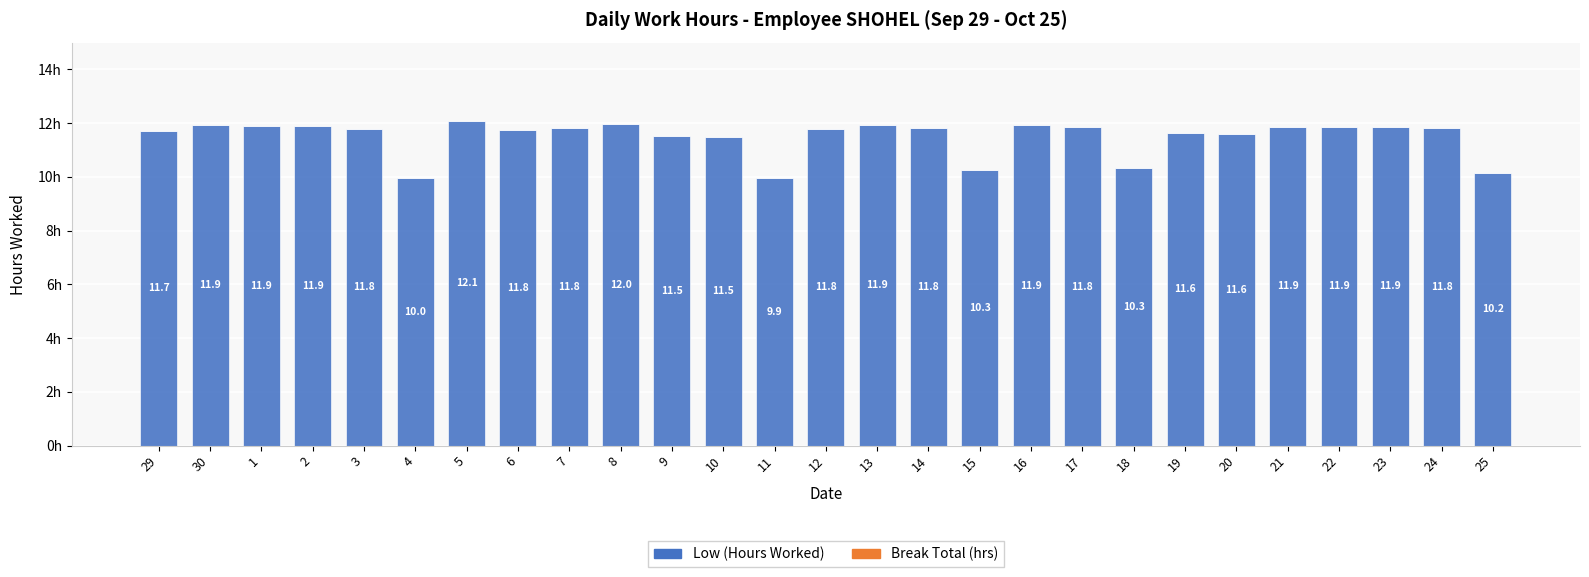

What is the sum of all values?

310.5